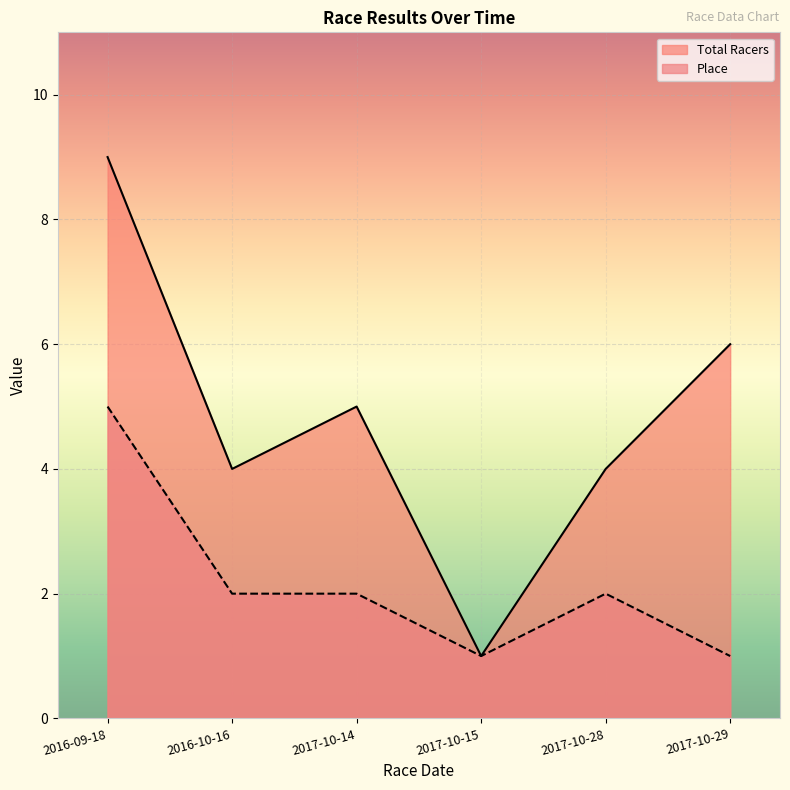

The value of Total Racers at 2017-10-14 is 9. True or false?

False